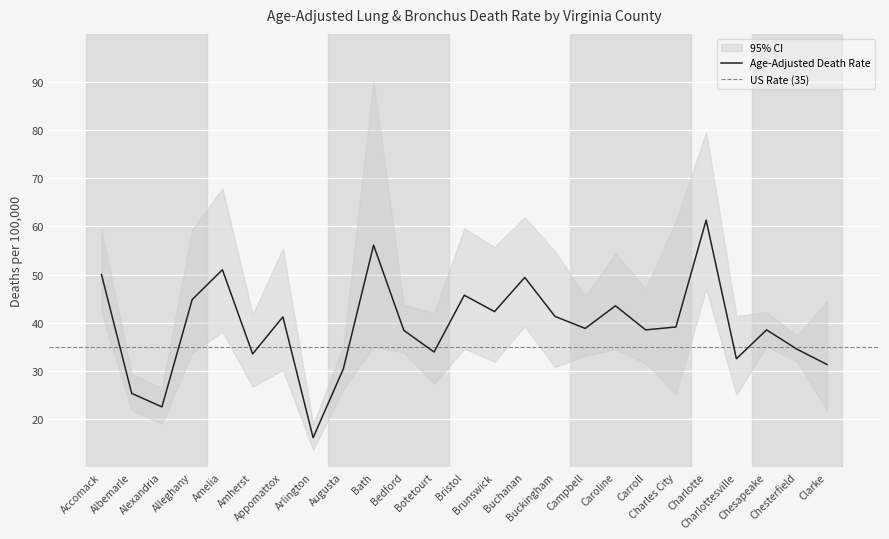

True or false: Upper 95% CI and Age-Adjusted Death Rate intersect in this chart.

False